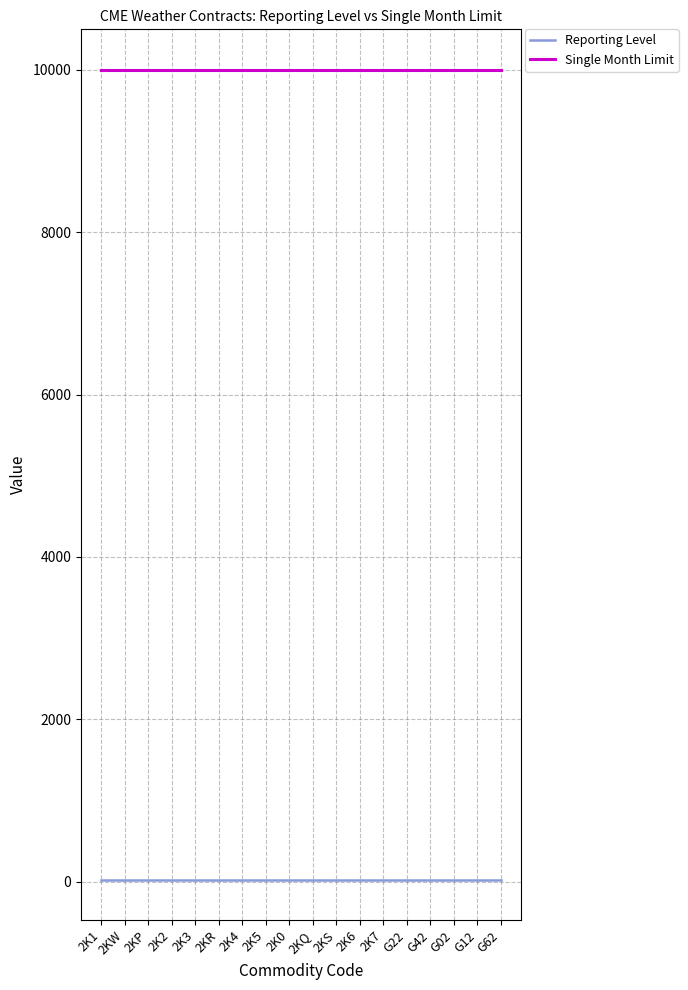

Is the value of Reporting Level at 2KR greater than the value of Single Month Limit at 2K7?

No